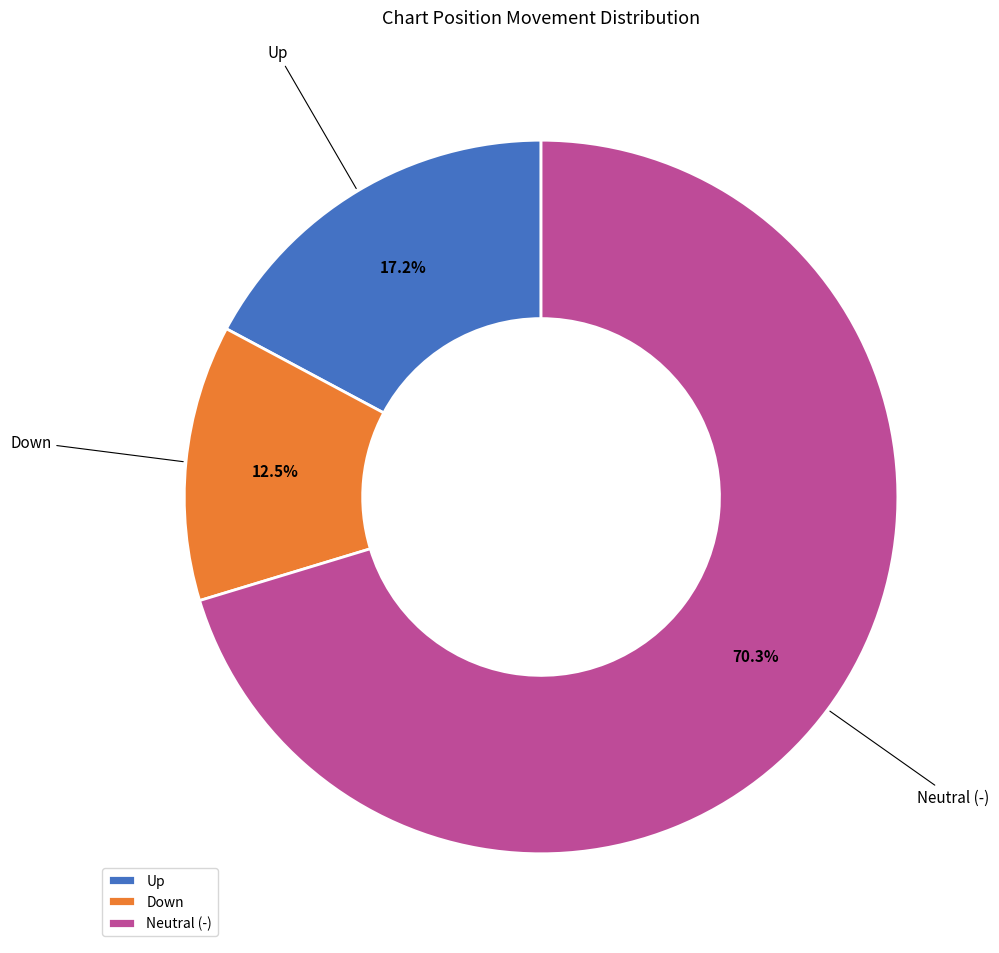

How much of the chart is everything except Neutral (-)?

29.7%